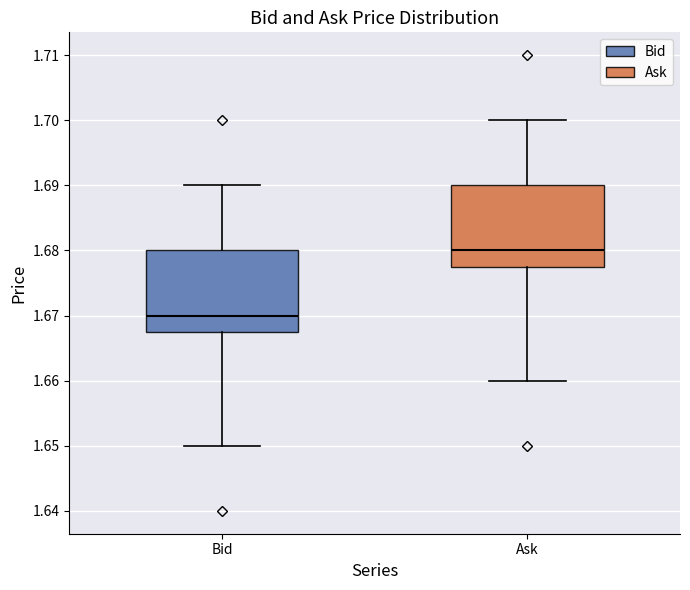

Reading left to right, read every box against the y-axis: the position of its median line, the range the box covers, and the ends of its whiskers. The values are not printed on the chart, so give them approximately, as read against the axis.

Bid: median 1.670, box 1.668 to 1.680, whiskers 1.650 to 1.690
Ask: median 1.680, box 1.678 to 1.690, whiskers 1.660 to 1.700